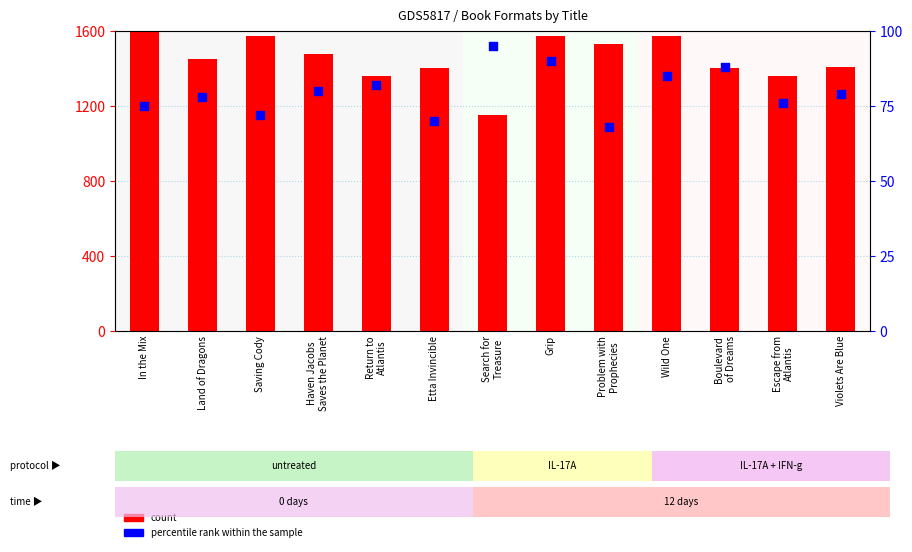

What are all the series names shown in the legend?

count, percentile rank within the sample